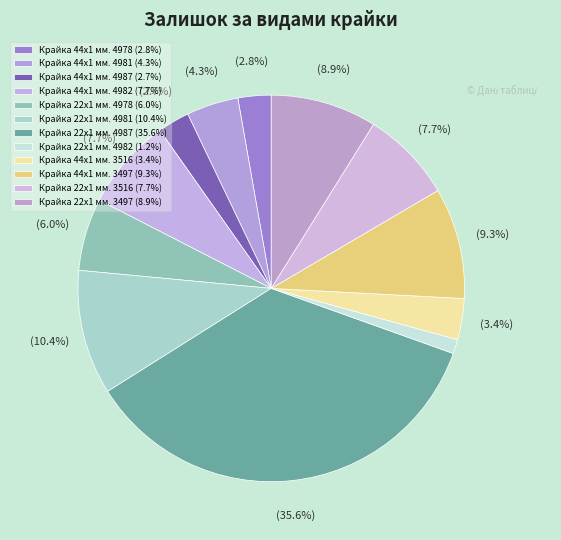

How many segments does this pie chart have?

12